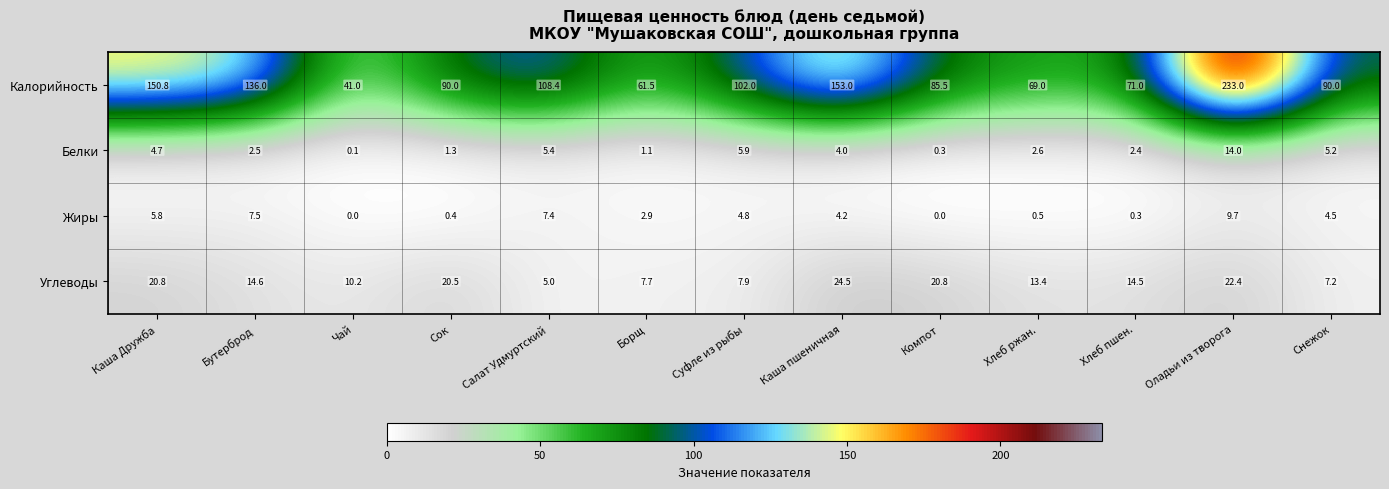

Which label corresponds to the largest value in the chart?

Оладьи из творога